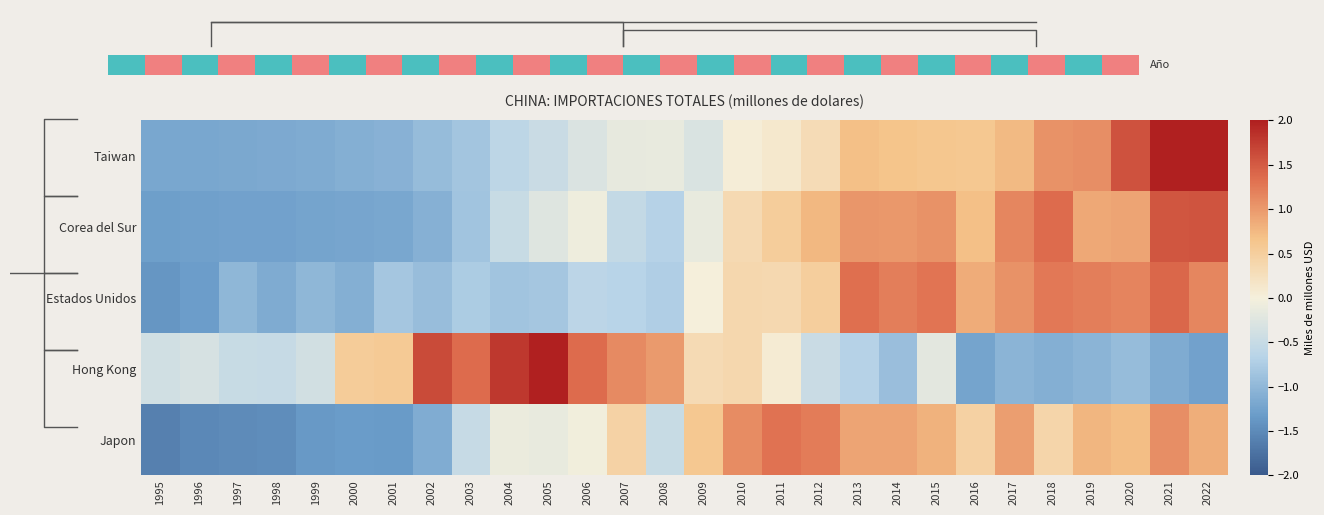

Count the number of data series in this chart.

5